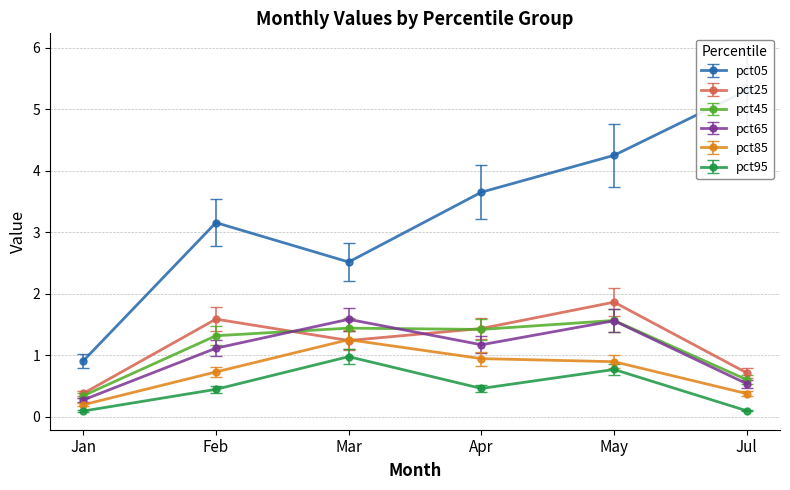

Where does the pct25 series first go above 1?

Feb